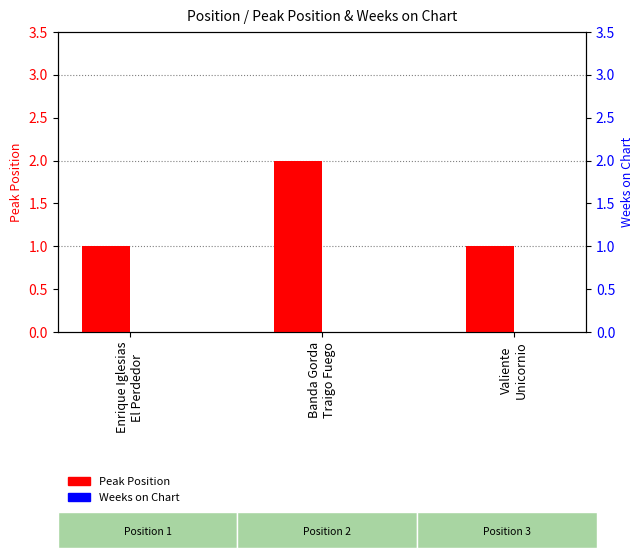

True or false: Weeks on Chart has a value of 0 at Enrique Iglesias
El Perdedor.

True